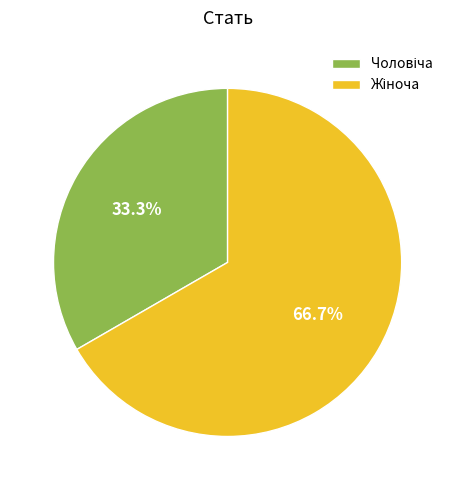

Is there a majority slice in this chart?

Yes